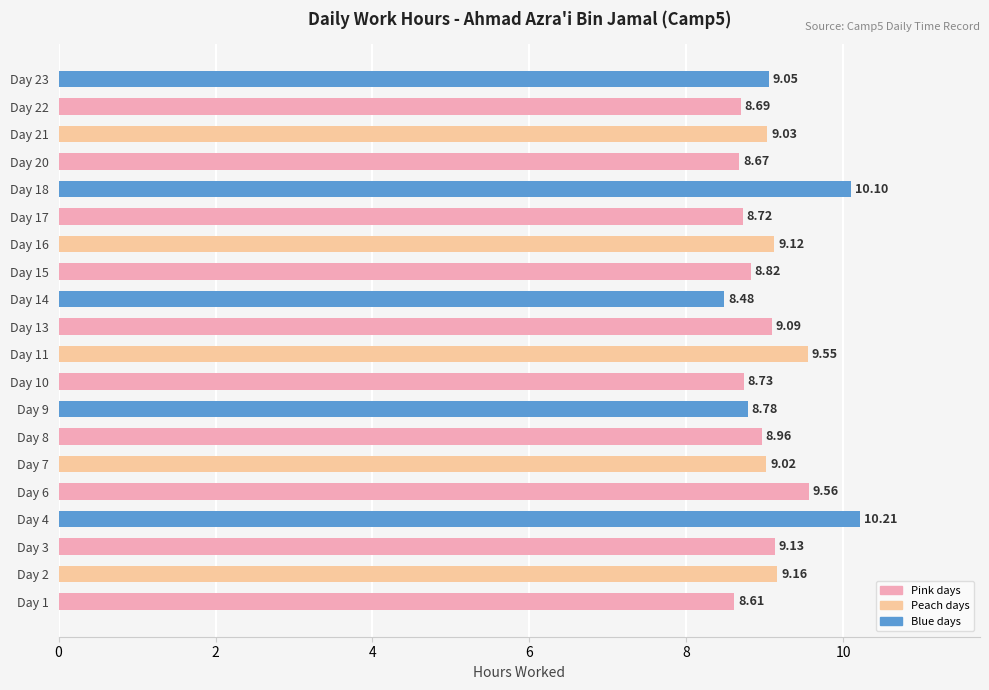

Rank the categories by value from highest to lowest.

Day 4, Day 18, Day 6, Day 11, Day 2, Day 3, Day 16, Day 13, Day 23, Day 21, Day 7, Day 8, Day 15, Day 9, Day 10, Day 17, Day 22, Day 20, Day 1, Day 14